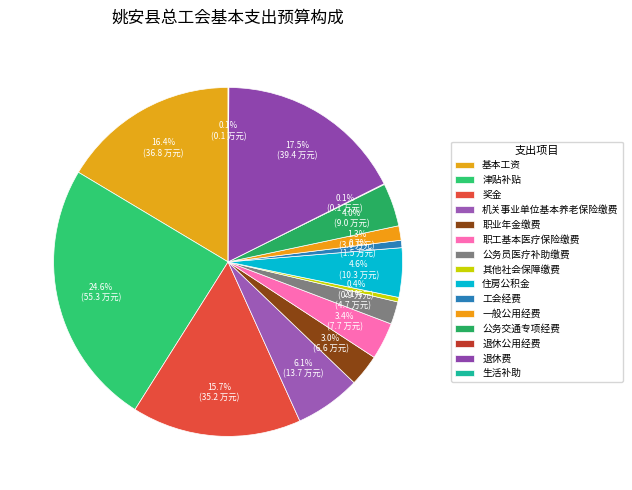

To the nearest percent, what percentage of the pie is 住房公积金?

5%